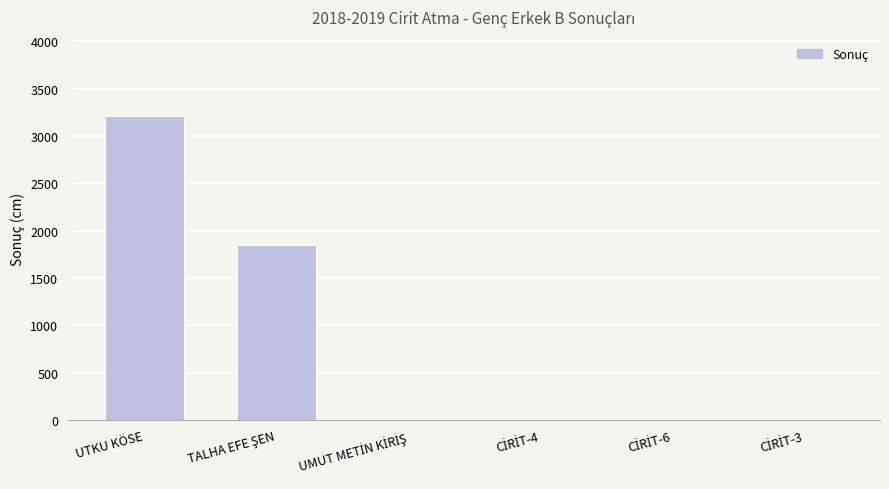

Is it true that the value at UTKU KÖSE is 3209?

True